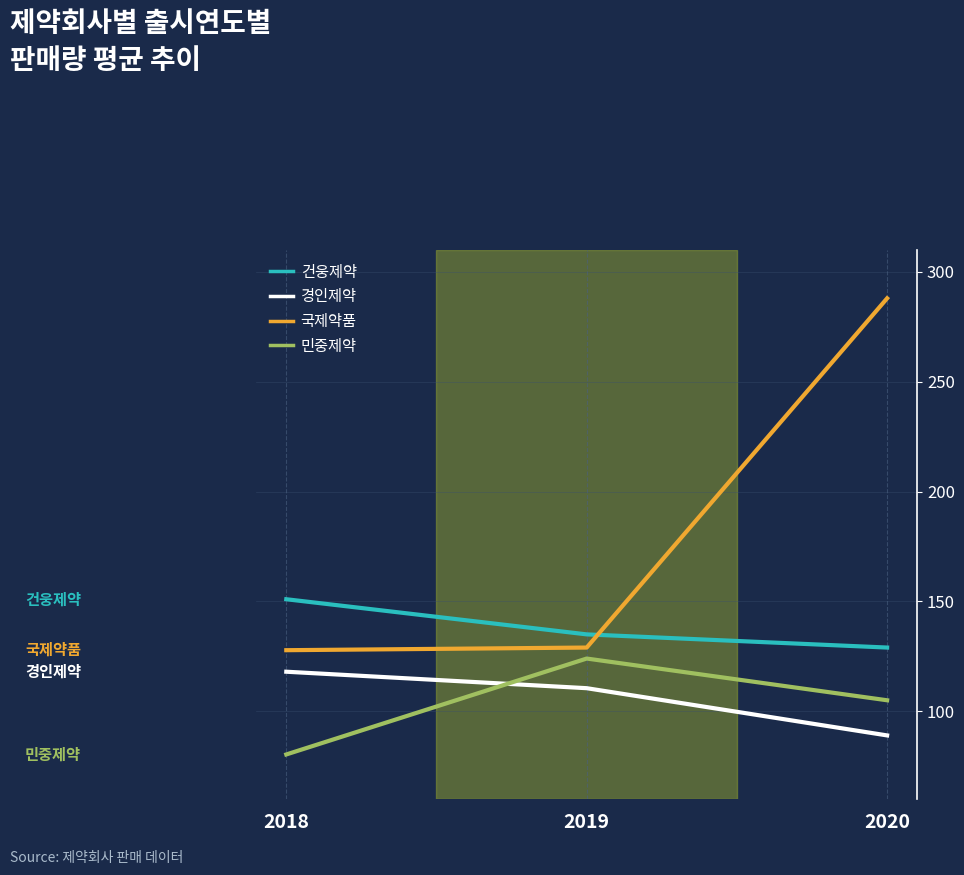

List the series in order of their peak value, highest first.

국제약품, 건웅제약, 민중제약, 경인제약